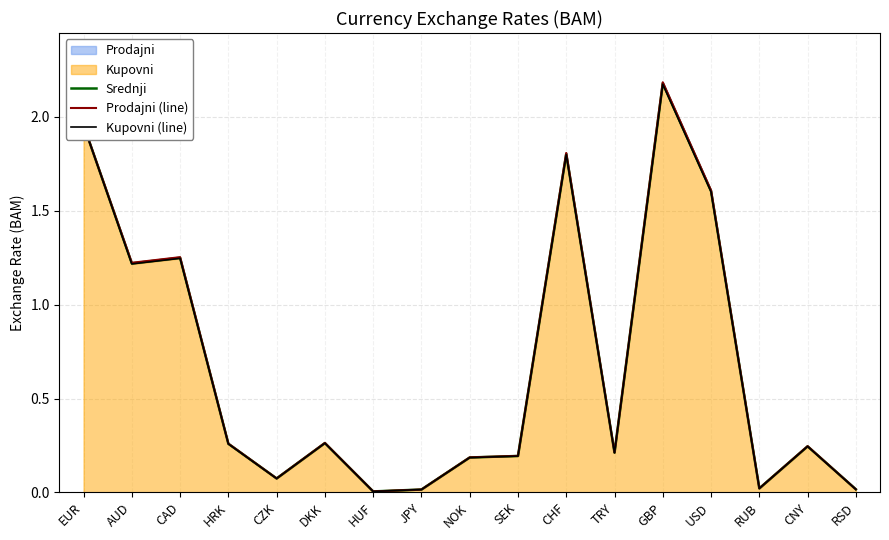

Which category has the lowest value in the Srednji series?

HUF